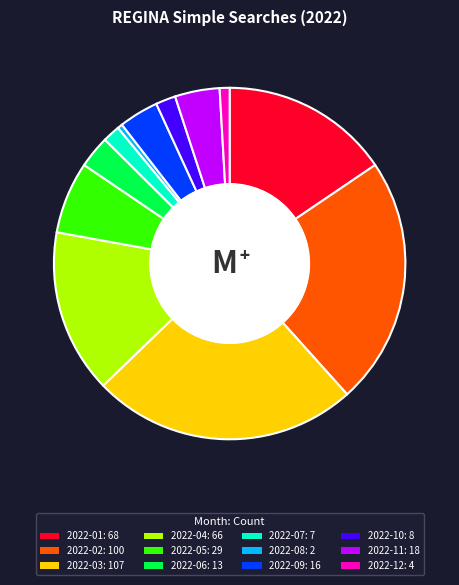

True or false: 2022-07 accounts for 10% of the total.

False